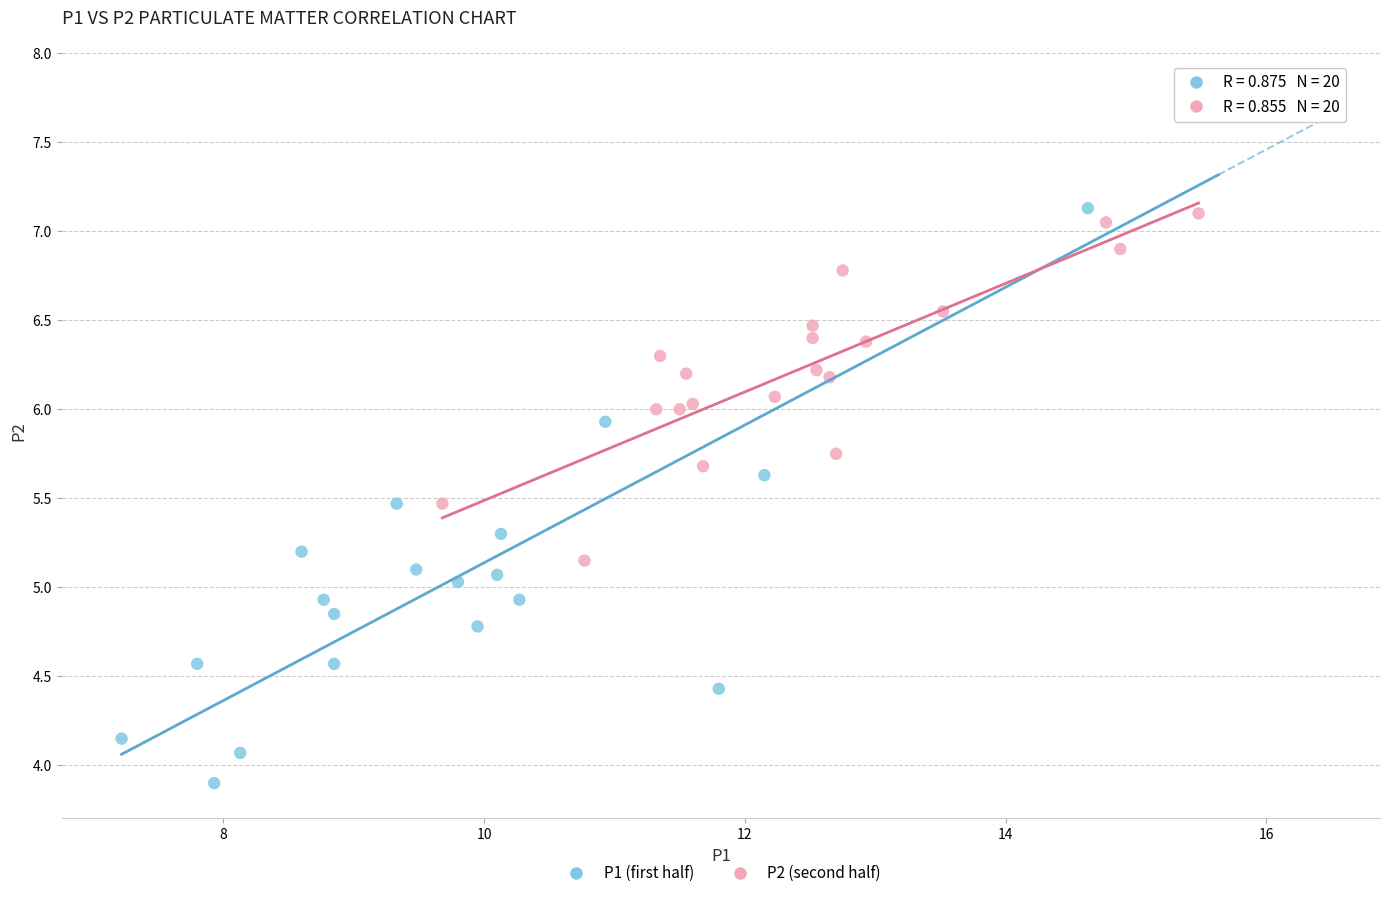

Which series contains the lowest Y value?

P1 (first half)